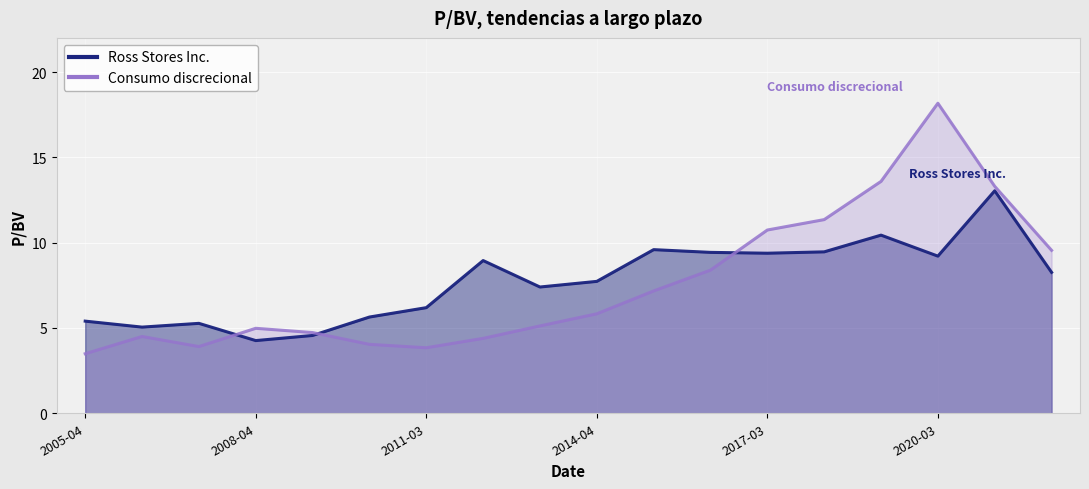

Between which two adjacent categories do Consumo discrecional and Ross Stores Inc. first intersect?

2007-04-03 and 2008-04-01